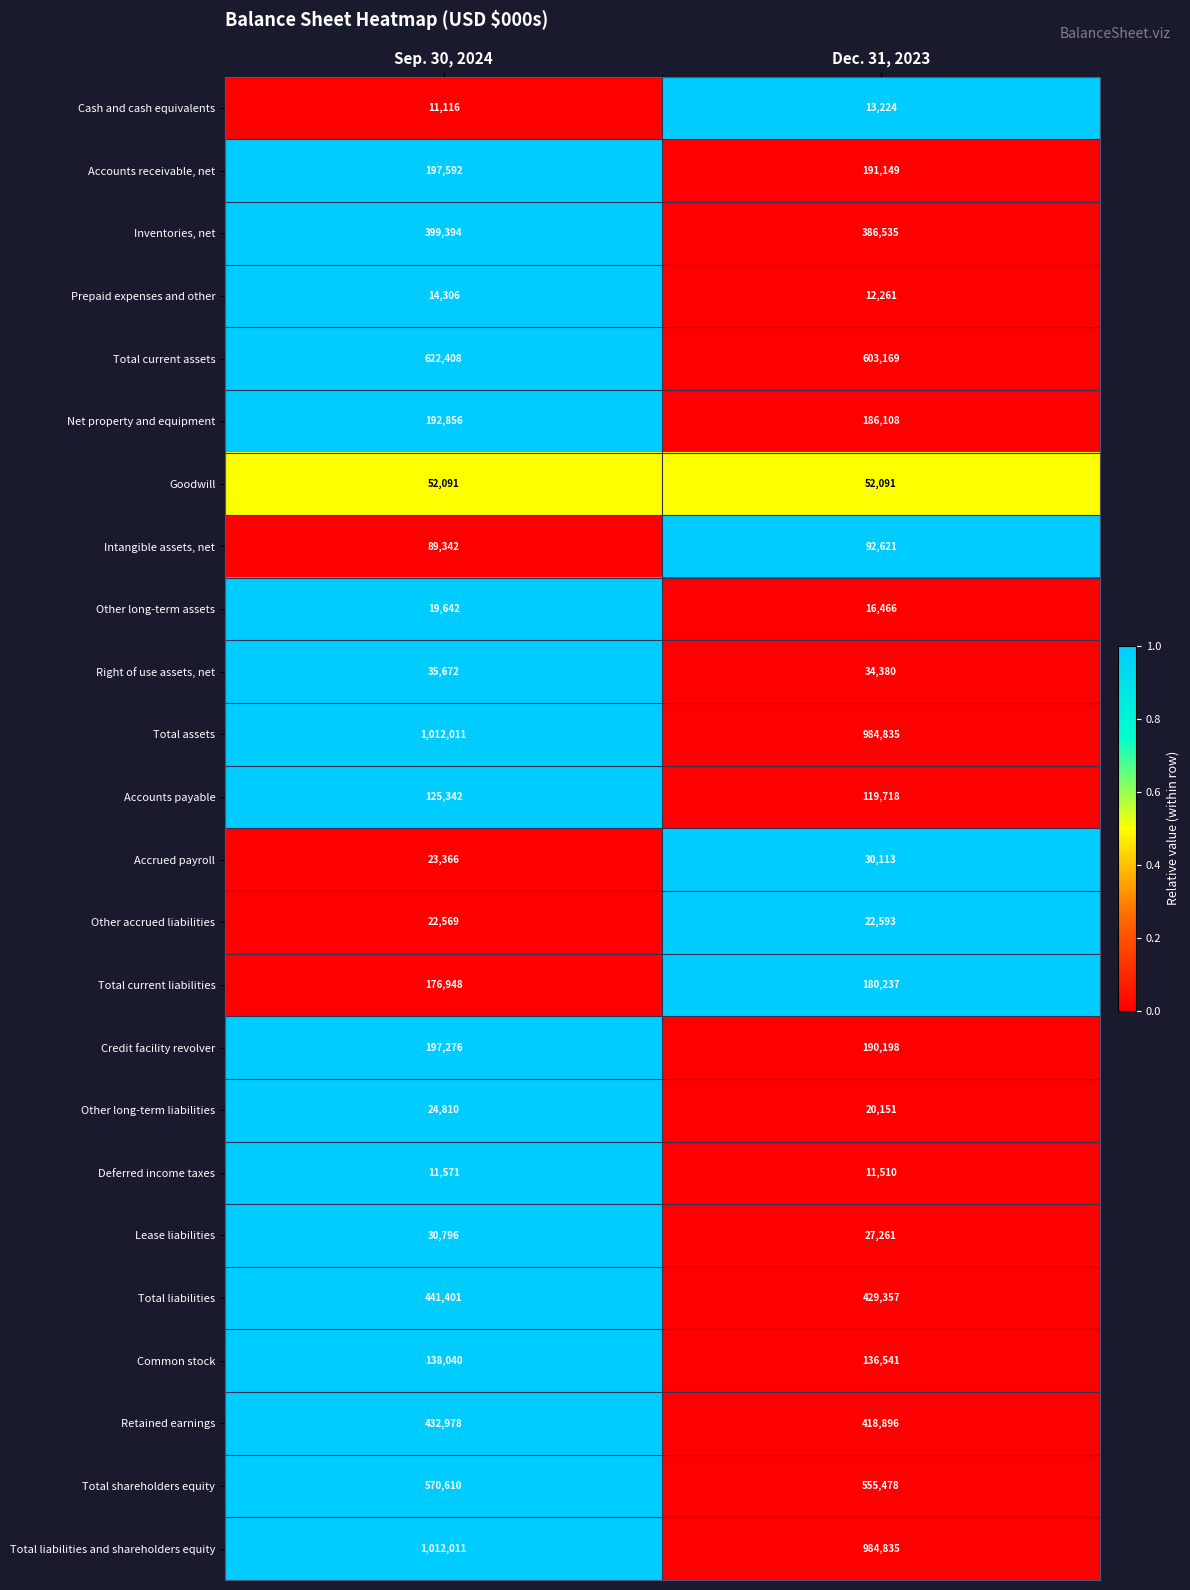

Rank the categories by Inventories, net value from lowest to highest.

Dec. 31, 2023, Sep. 30, 2024